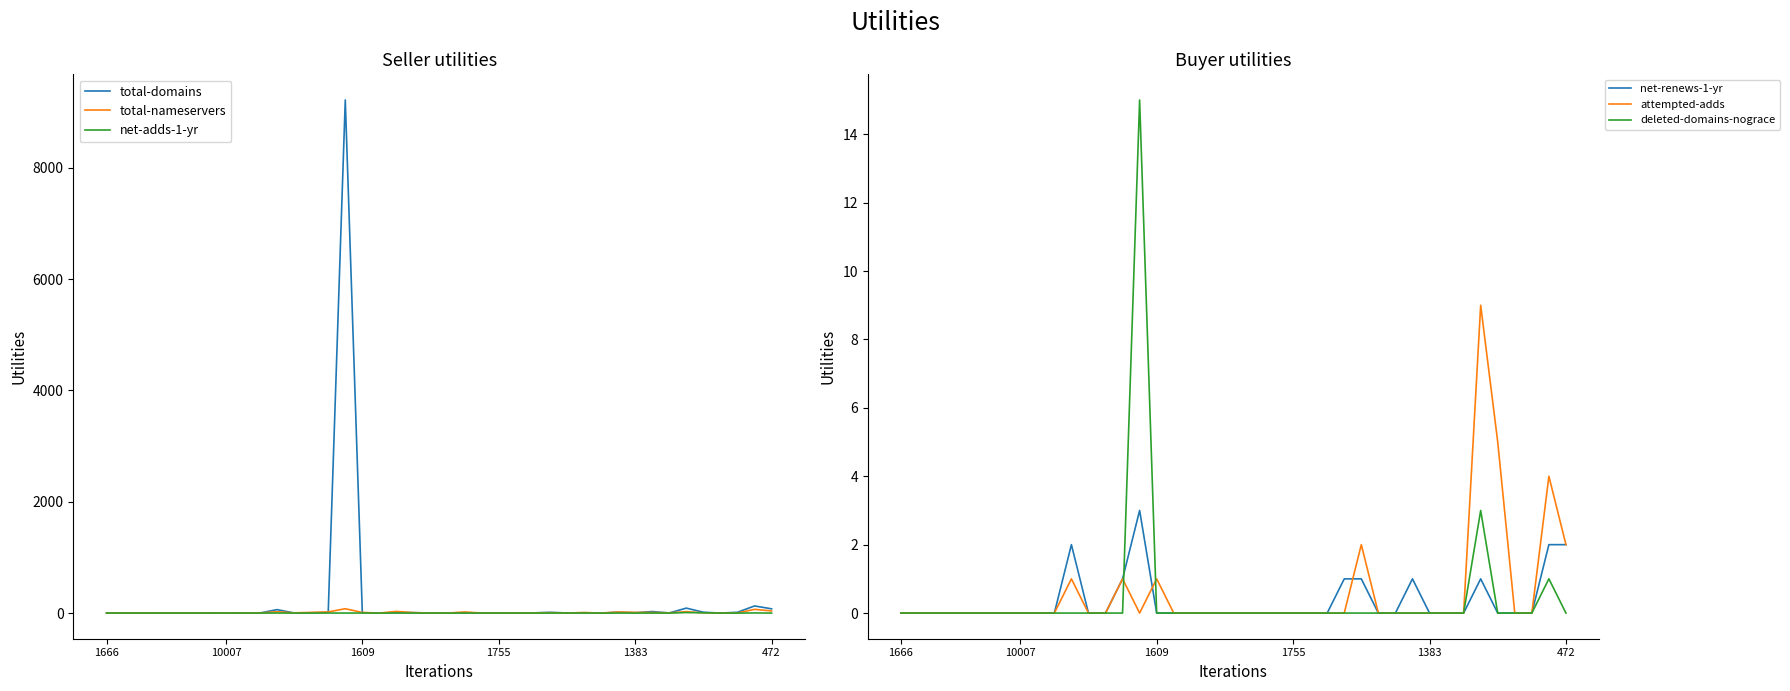

How many categories are shown in the chart?

40